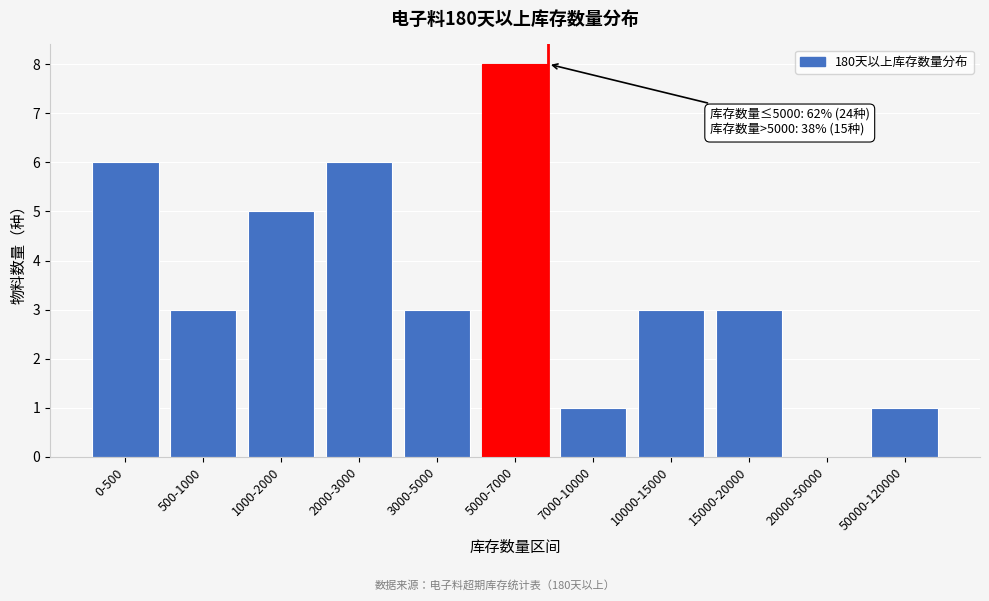

Reading left to right, transcribe all the data shown in this chart.

0-500=6	500-1000=3	1000-2000=5	2000-3000=6	3000-5000=3	5000-7000=8	7000-10000=1	10000-15000=3	15000-20000=3	20000-50000=0	50000-120000=1